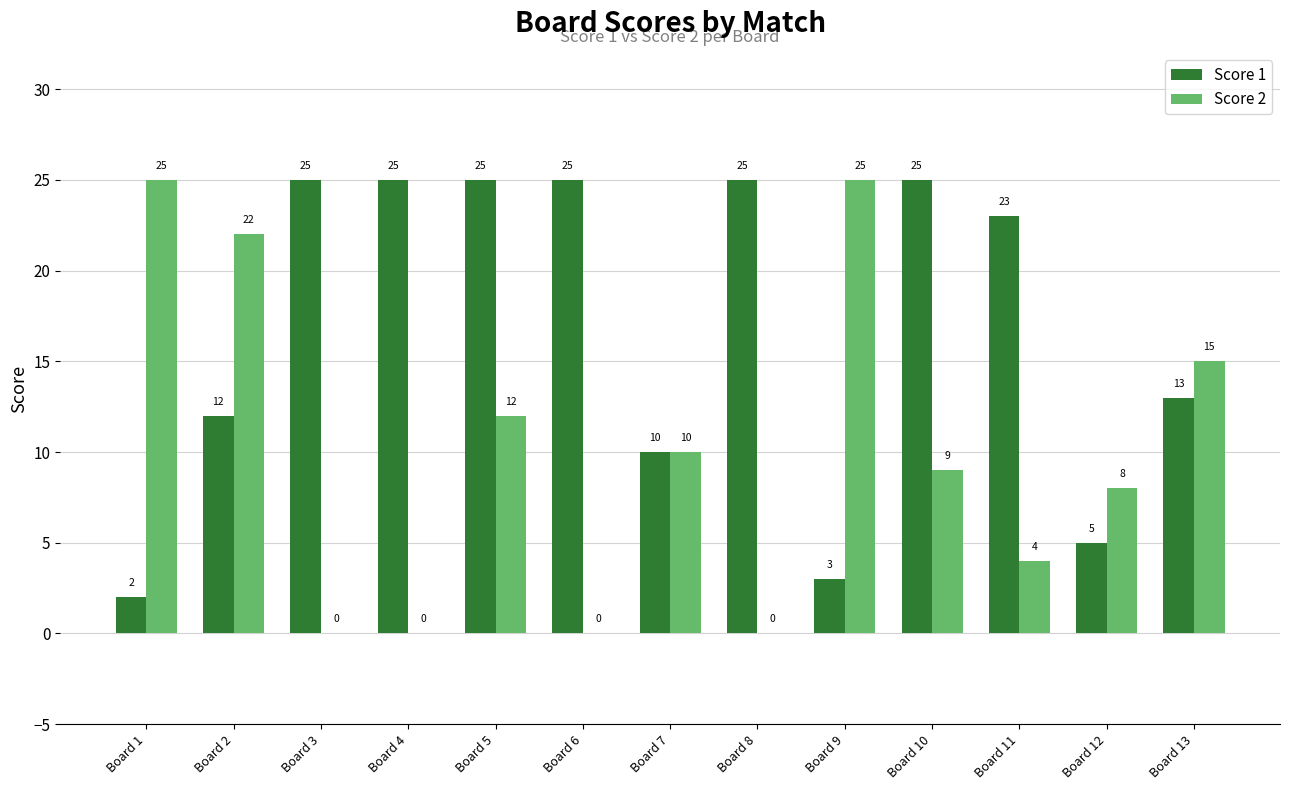

Which series changed the most between Board 7 and Board 10?

Score 1